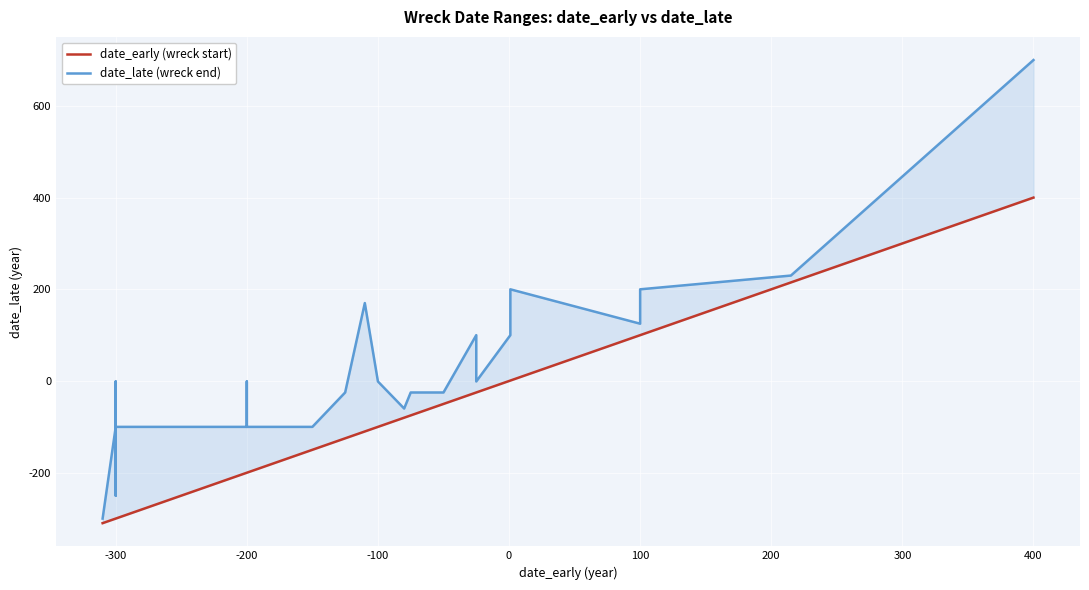

At how many categories does at least one series exceed 554?

1